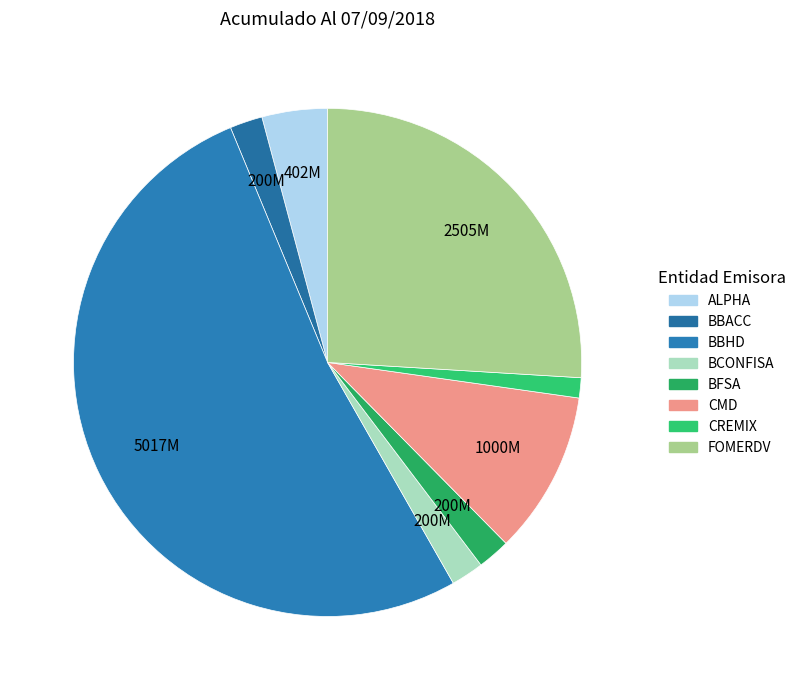

Approximately how many times larger is the value at BBACC compared to CMD?

0.2